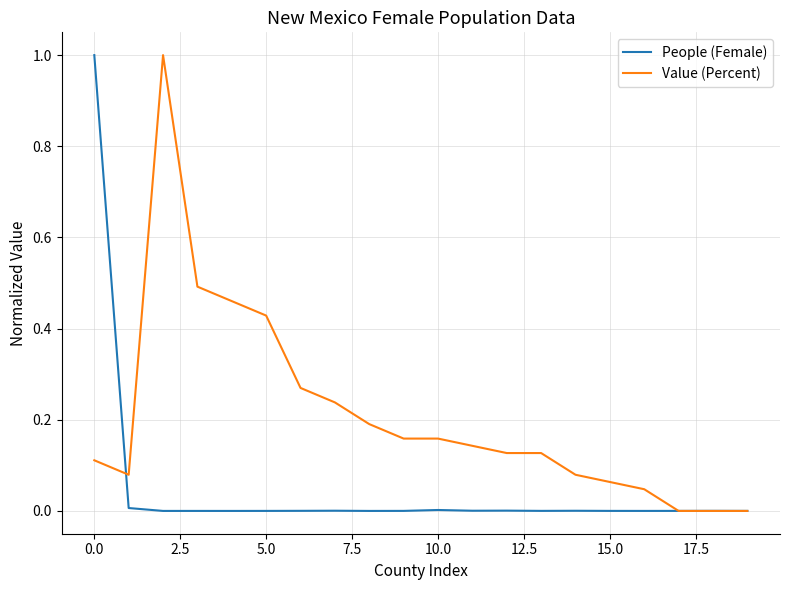

Which series has the largest total across all categories?

Value (Percent)